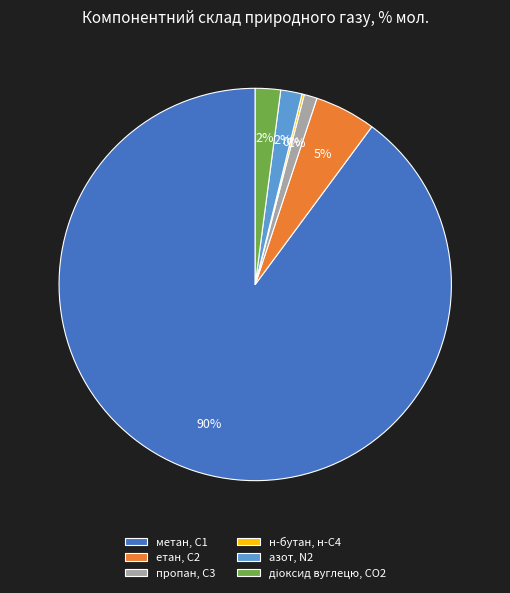

To the nearest percent, what is the difference between the largest and smallest slice percentages?

90%